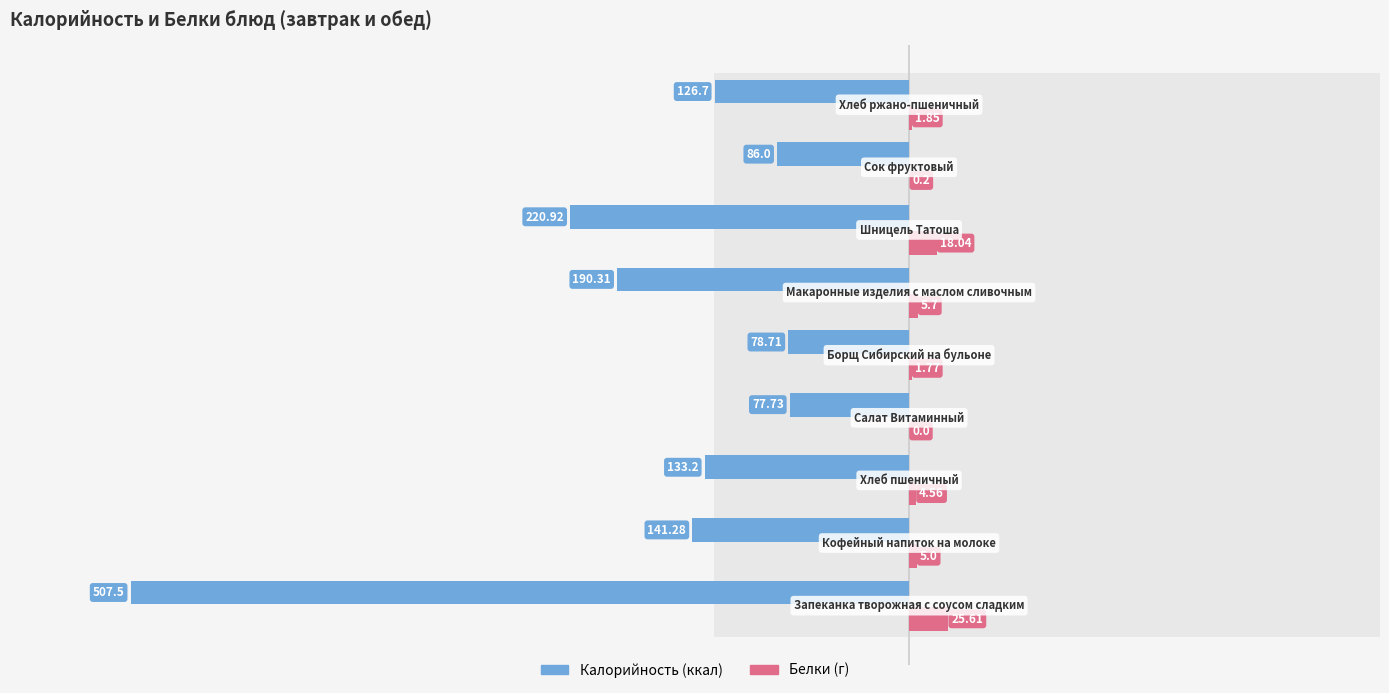

What is the difference between the maximum and minimum values in the Белки series?

25.6